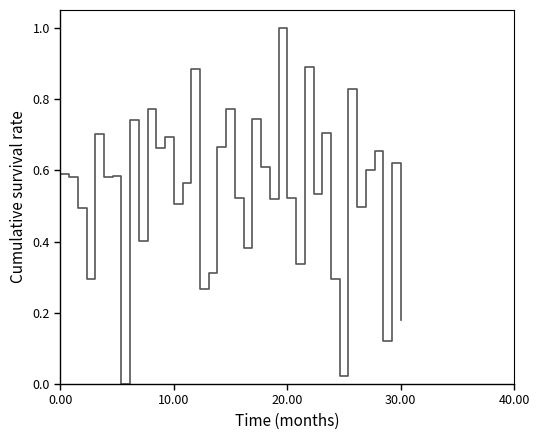

What is the maximum value shown in the chart?

1.0